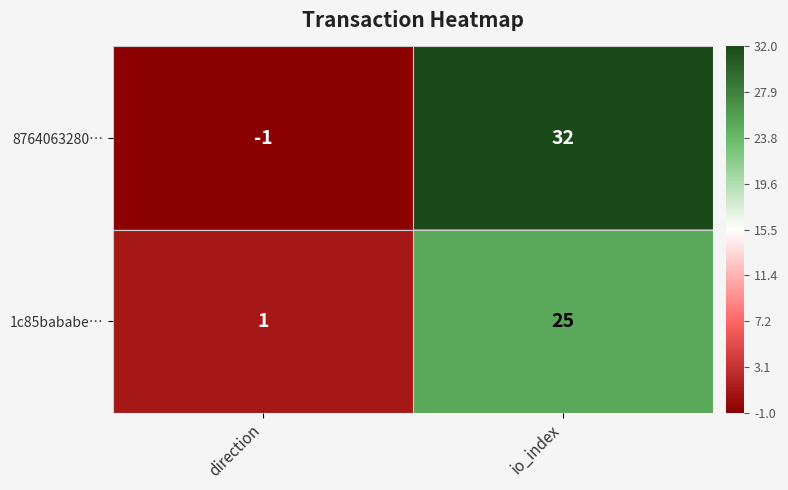

Which series has the largest range (max minus min)?

8764063280…